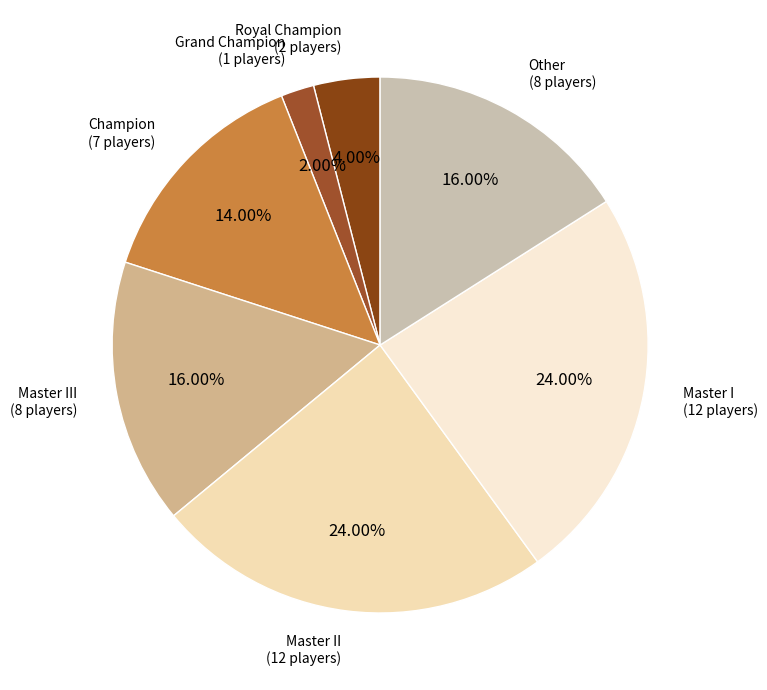

Is there any slice that represents more than half of the pie?

No